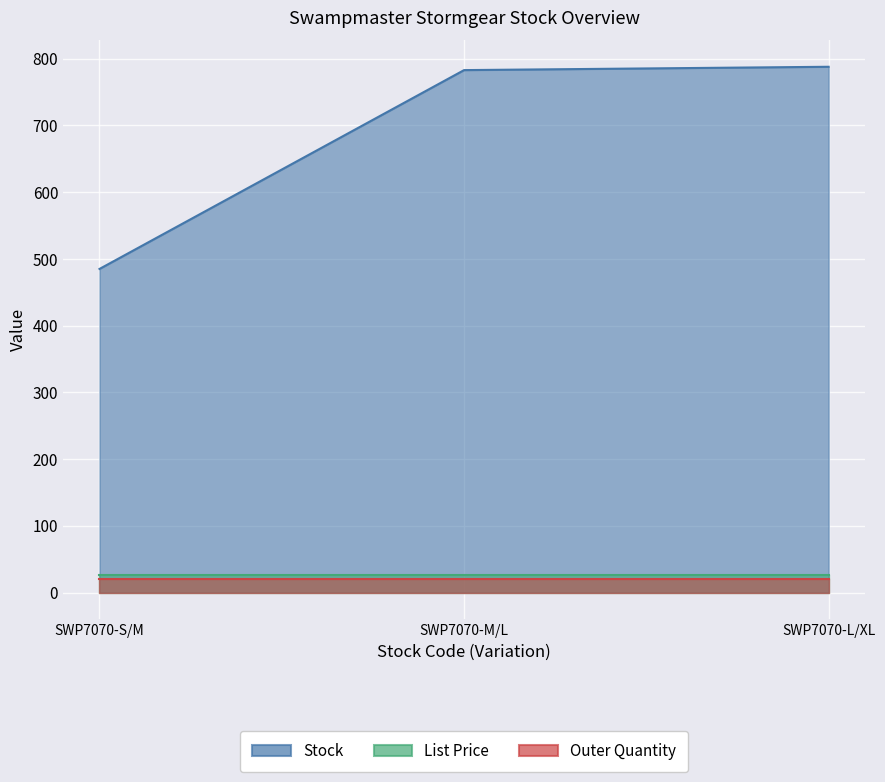

Which series has the largest range (max minus min)?

Stock